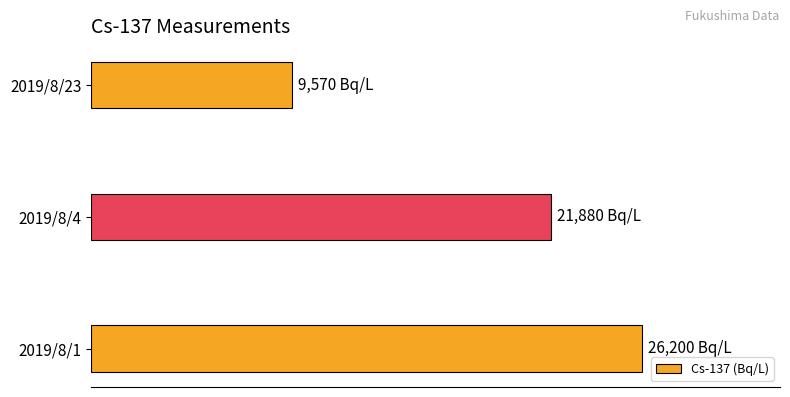

Does the chart contain any negative values?

No